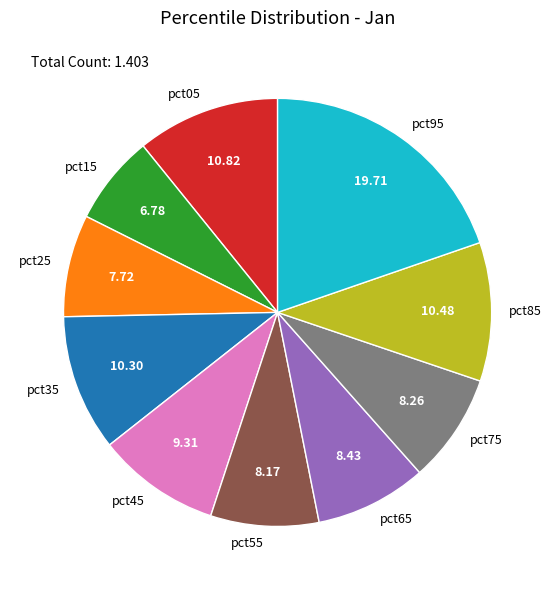

Between pct15 and pct05, which is larger?

pct05